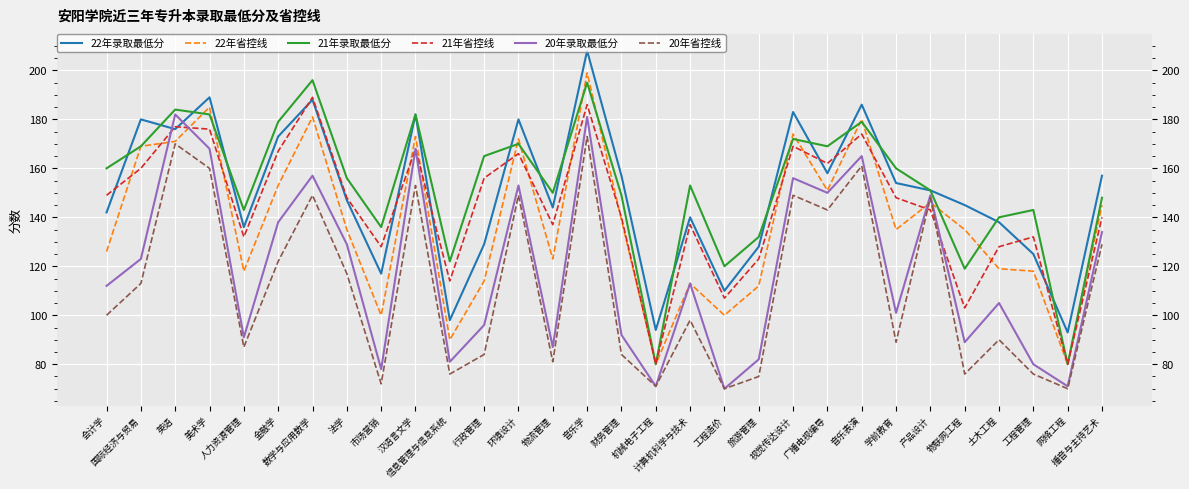

At which category is the sum across all series the highest?

音乐学